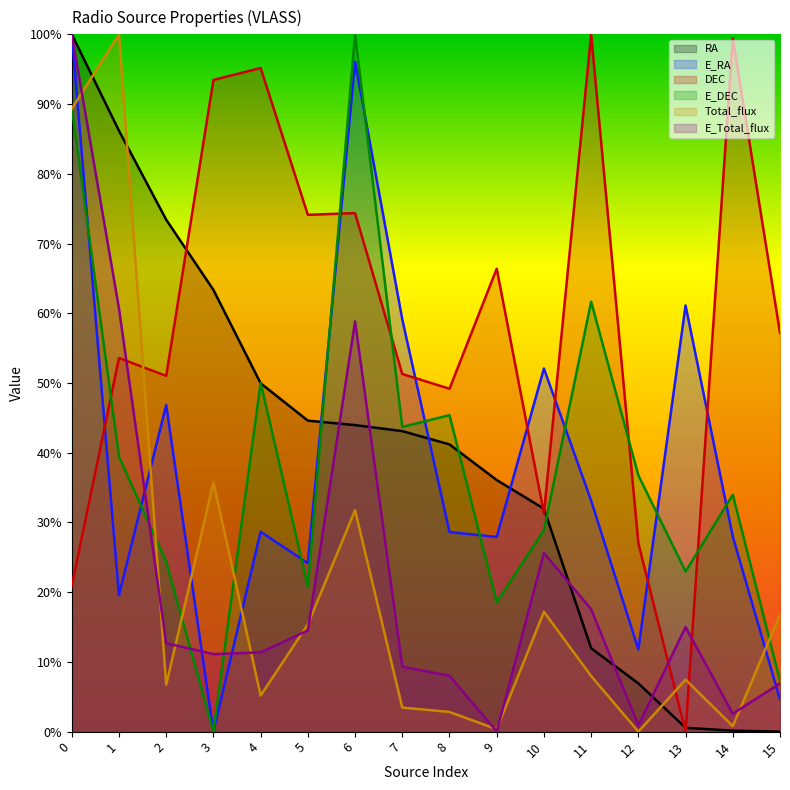

What is the difference between the E_DEC values at 8 and 11?

0.2